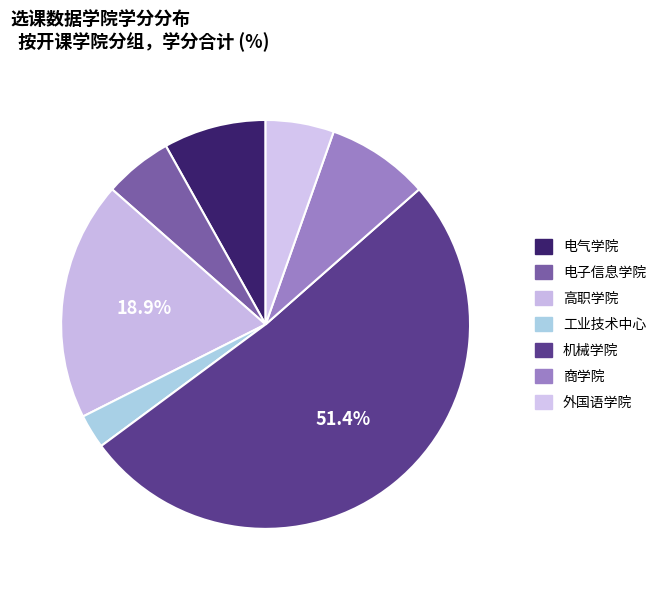

Between 商学院 and 工业技术中心, which is larger?

商学院